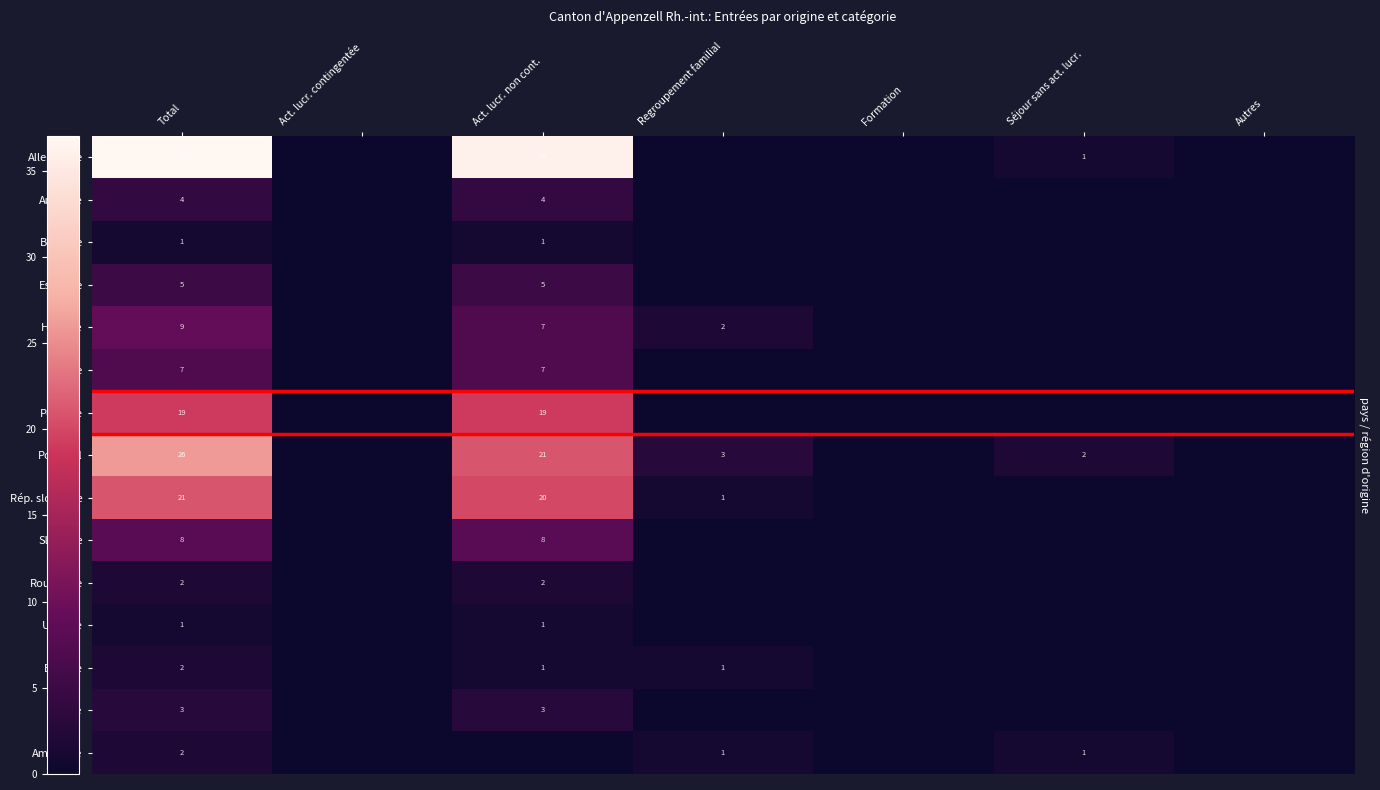

Is it true that Portugal equals 43 at Total?

False